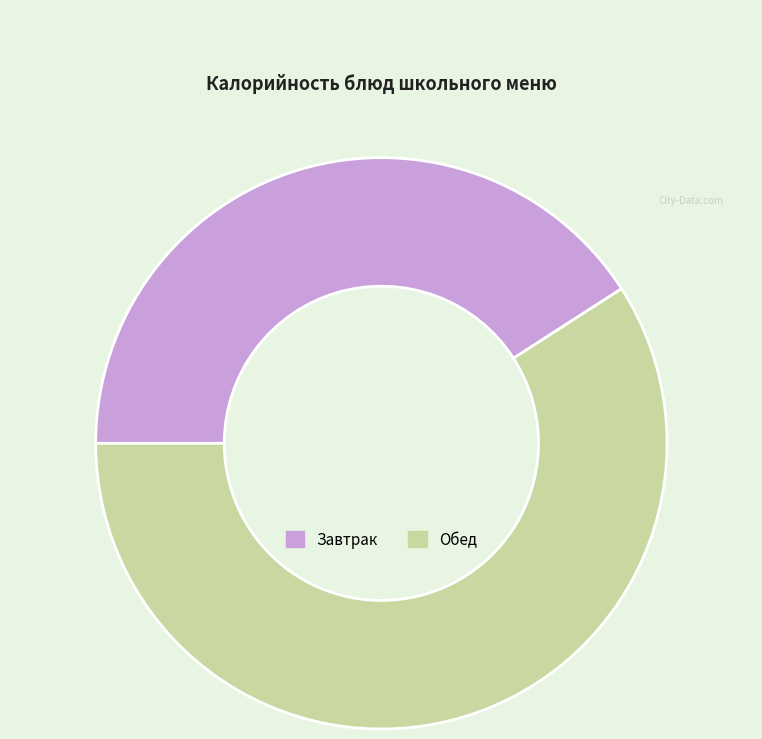

Is it true that Завтрак is 41% of the pie?

True